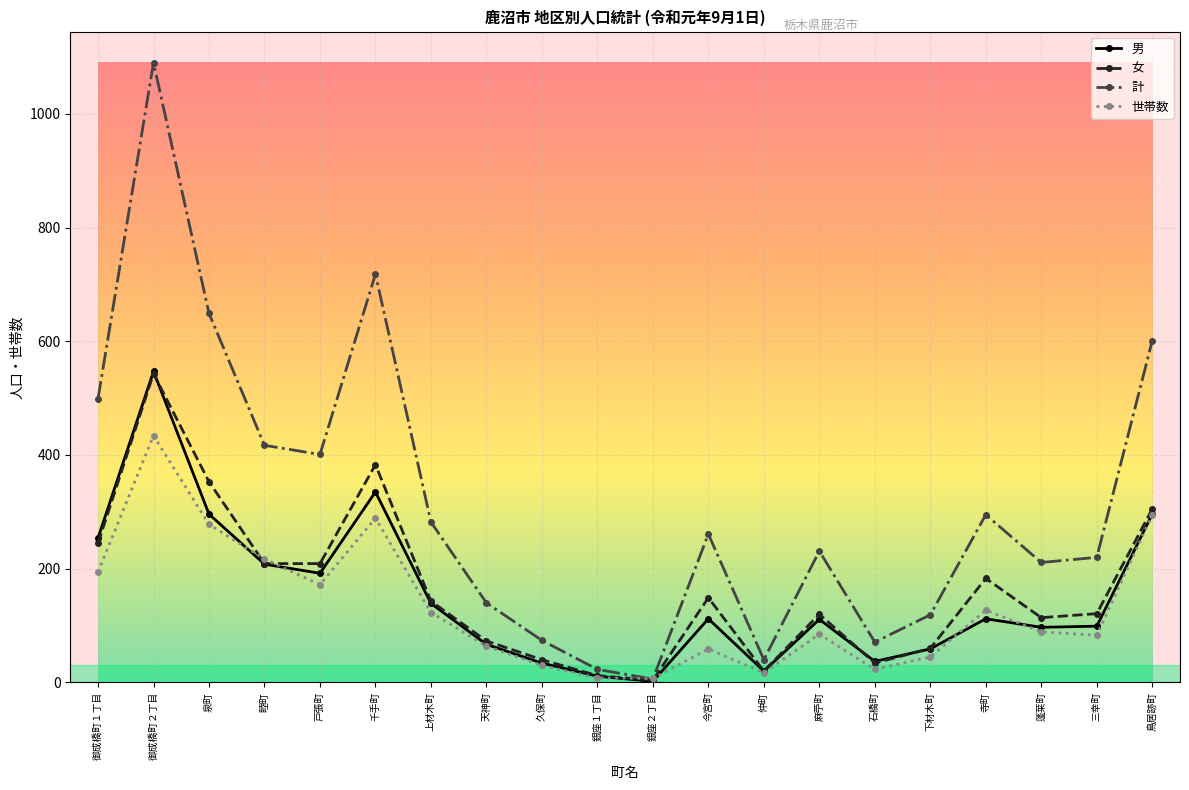

Is this an area chart (filled region under the line)?

No